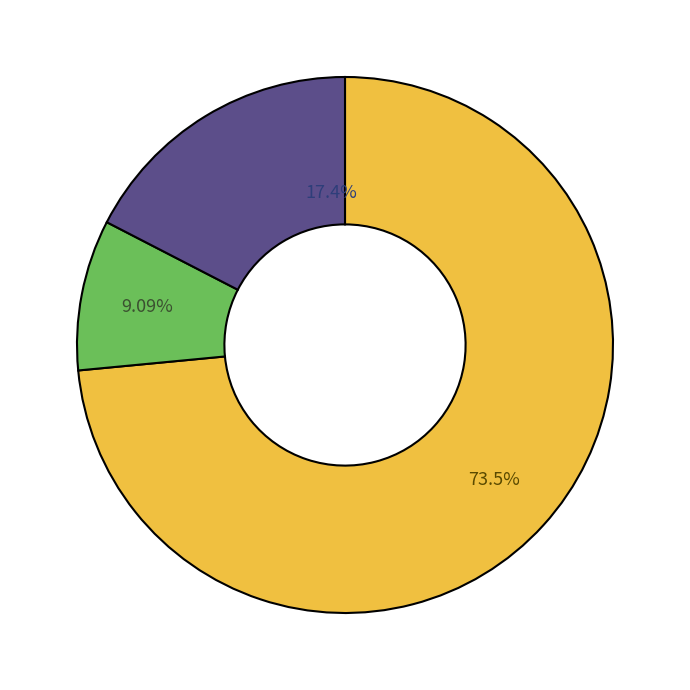

To the nearest percent, what is the average slice percentage?

33%